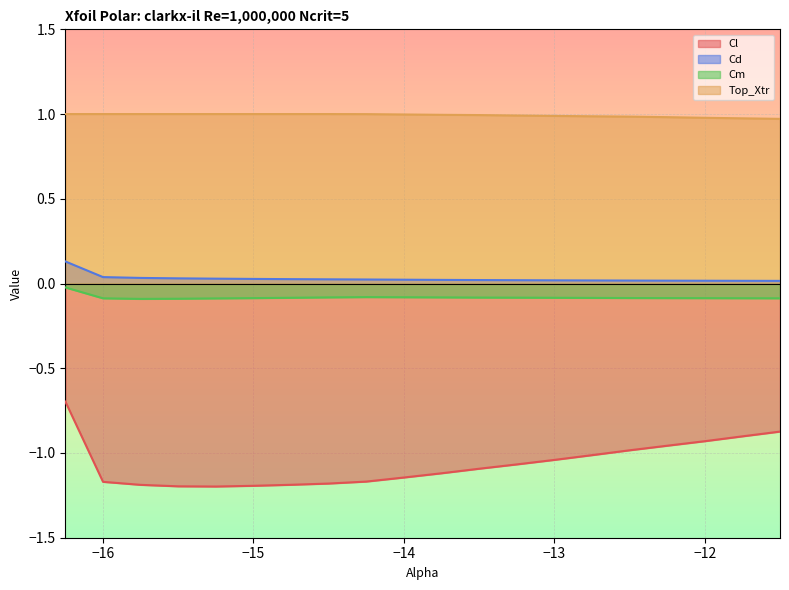

The Top_Xtr series shows 1.3 at -12.25. True or false?

False